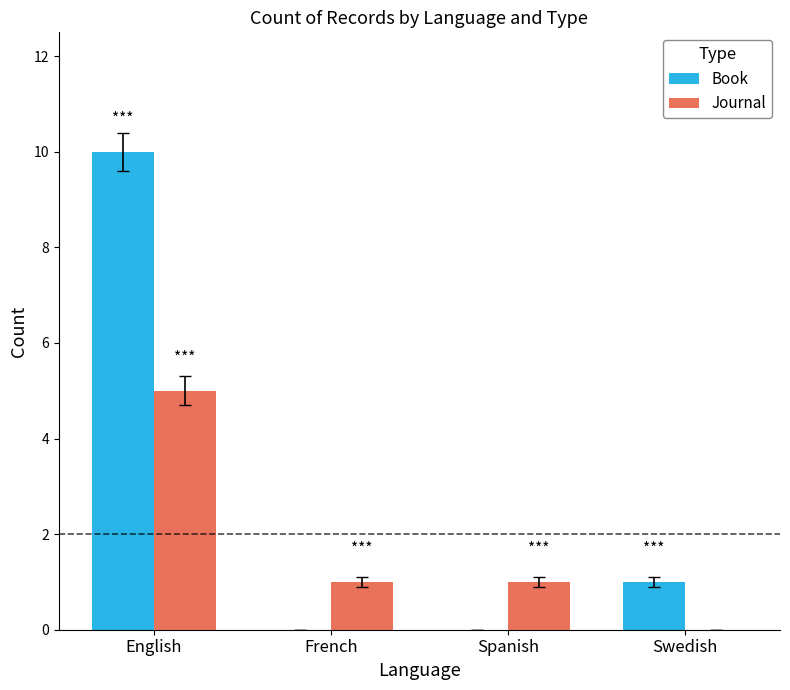

Which category has the highest value in the Book series?

English